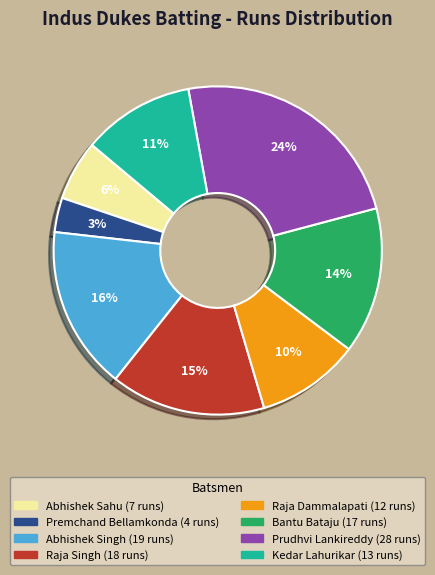

Is there any slice that represents more than half of the pie?

No